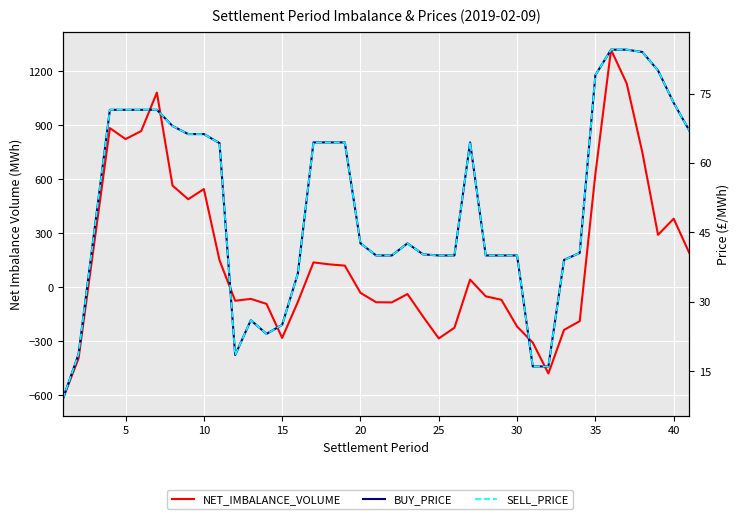

What is the sum of all NET_IMBALANCE_VOLUME values?

6458.4